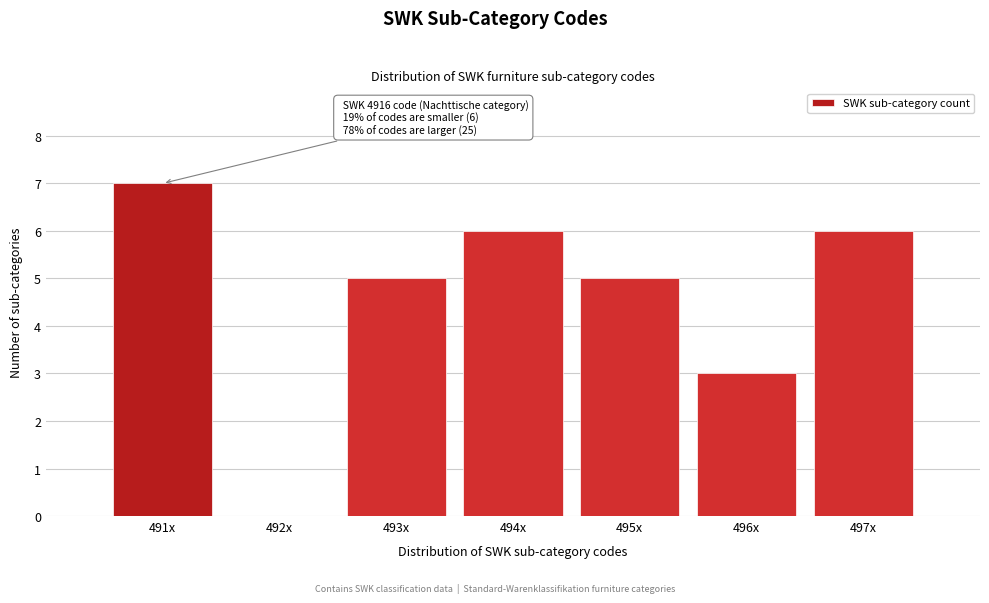

Reading right to left, transcribe all the data shown in this chart.

497x=6	496x=3	495x=5	494x=6	493x=5	492x=0	491x=7